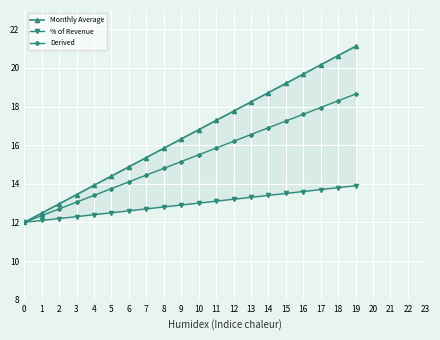

Is it true that Derived equals 29.7 at 19?

False